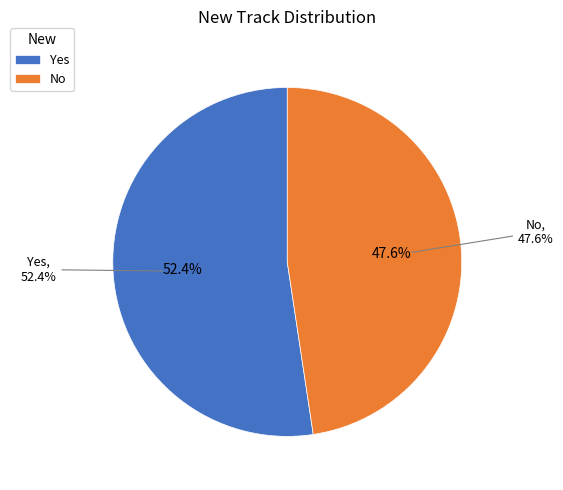

The Yes slice represents 61% of the pie. True or false?

False